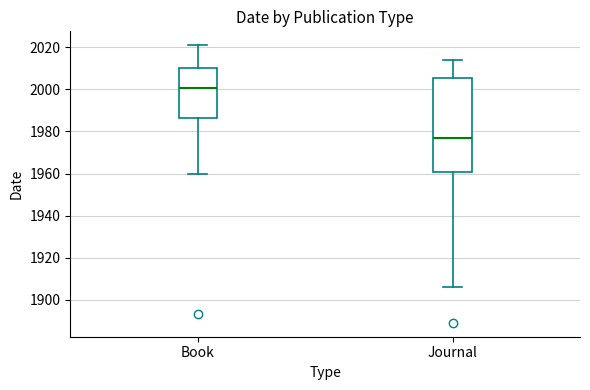

Which box's median line is the highest?

Book